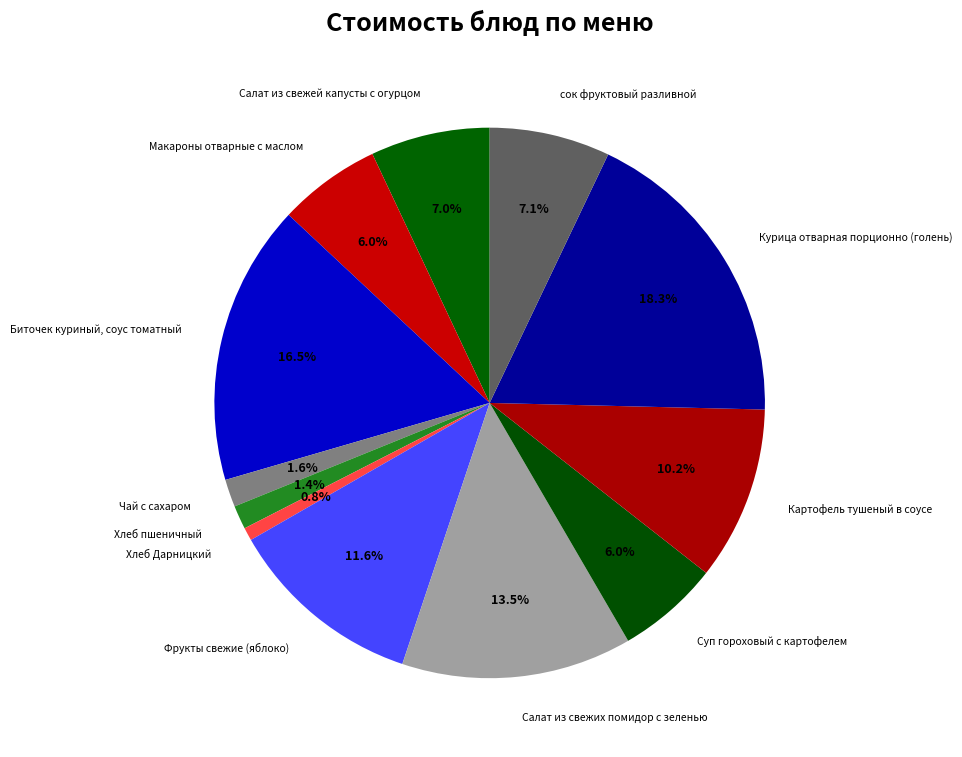

How many segments does this pie chart have?

12